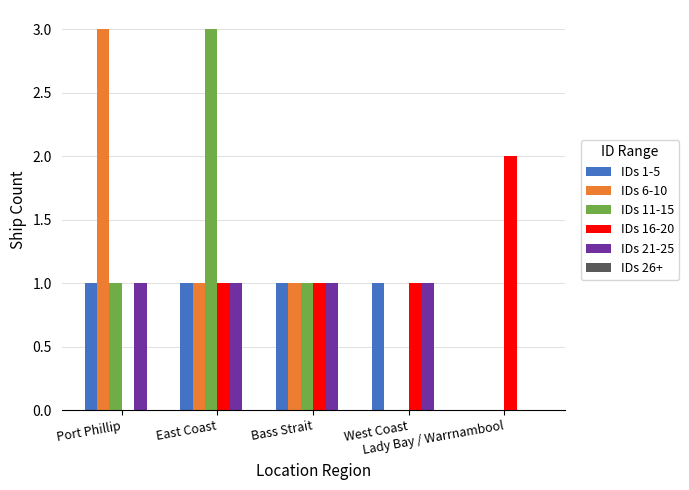

What is the spread (max minus min) of values at West Coast?

1